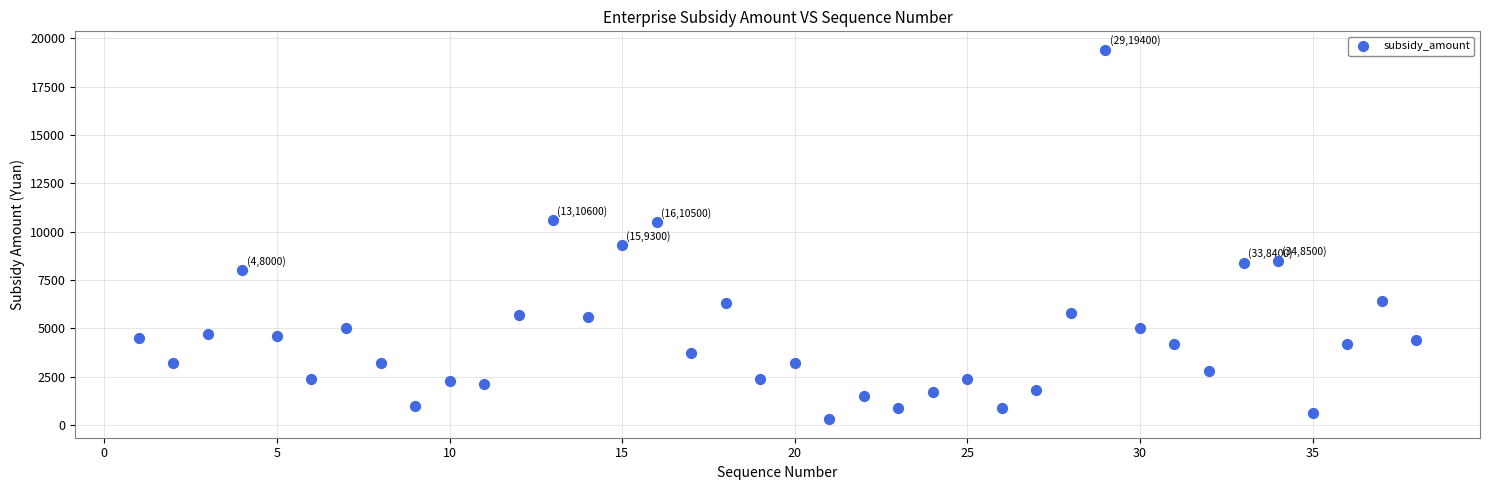

What is the range of X values (max minus min)?

37